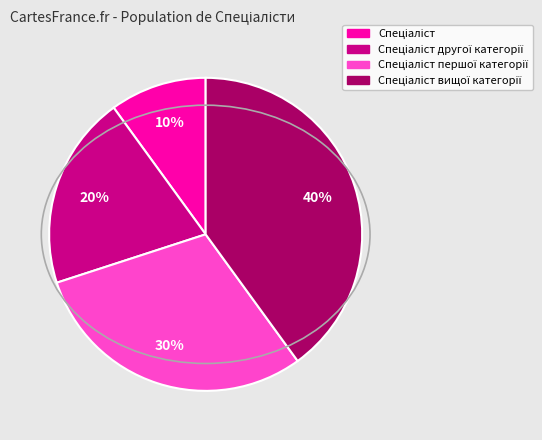

To the nearest percent, what is the difference between the largest and smallest slice percentages?

30%